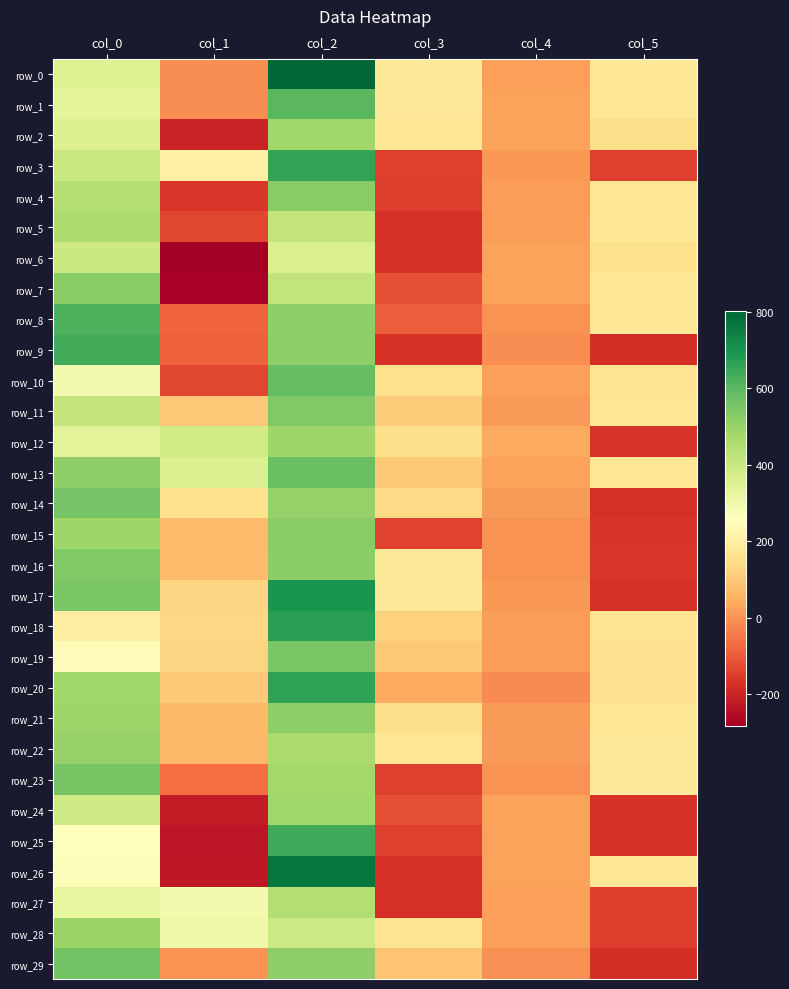

The value of row_11 at col_2 is 956.6. True or false?

False